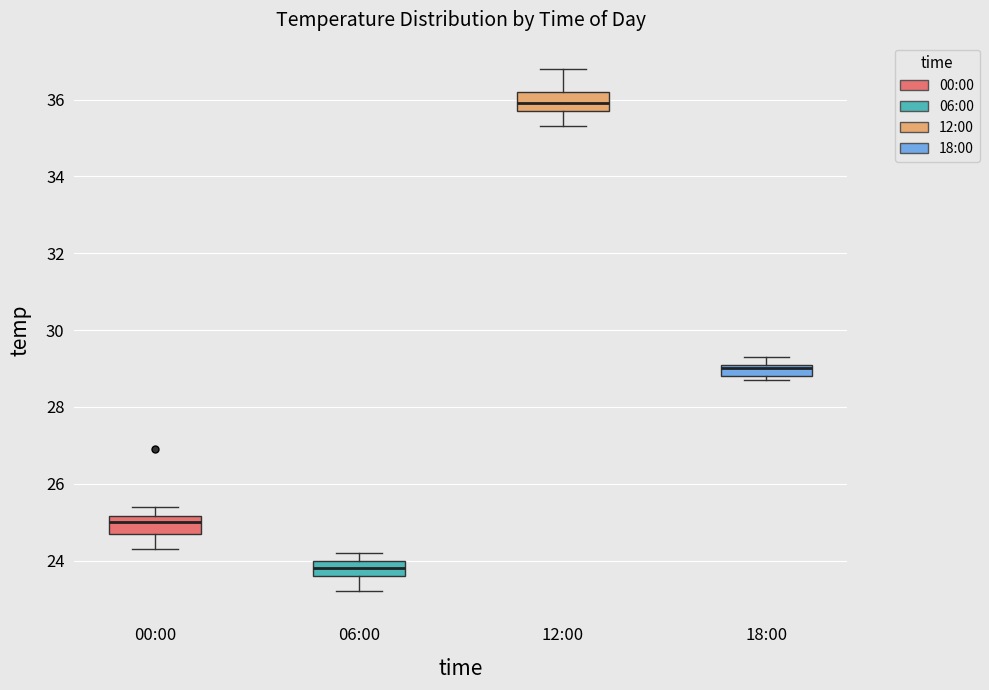

Reading left to right, read every box against the y-axis: the position of its median line, the range the box covers, and the ends of its whiskers. The values are not printed on the chart, so give them approximately, as read against the axis.

00:00: median 25.0, box 24.8 to 25.2, whiskers 24.4 to 25.4
06:00: median 23.8, box 23.6 to 24.0, whiskers 23.2 to 24.2
12:00: median 36.0, box 35.8 to 36.2, whiskers 35.4 to 36.8
18:00: median 29.0, box 28.8 to 29.2, whiskers 28.8 (just below the box's lower edge) to 29.4